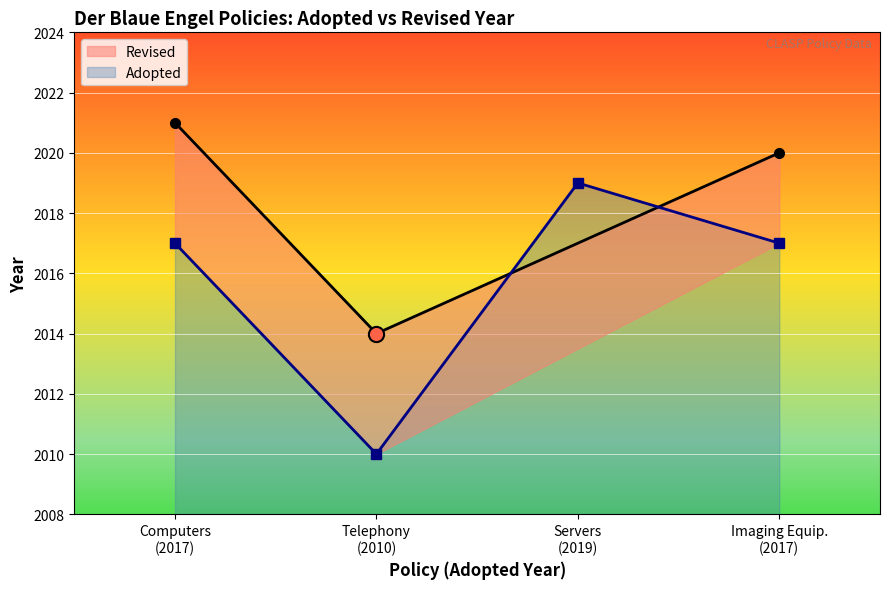

What is the ratio of the value at Telephony (2010) to the value at Computers (2017)?

1.0